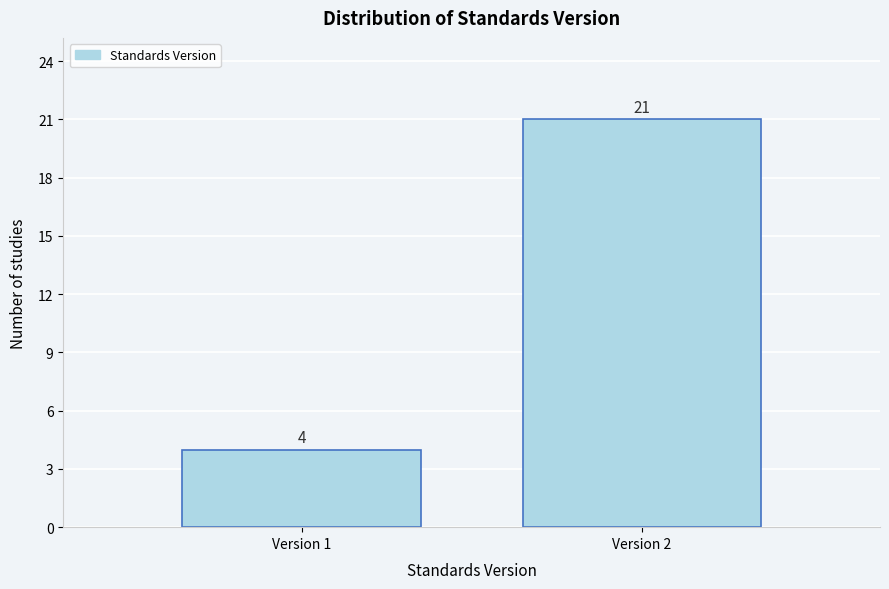

Reading left to right, list all the values displayed in this chart.

4	21